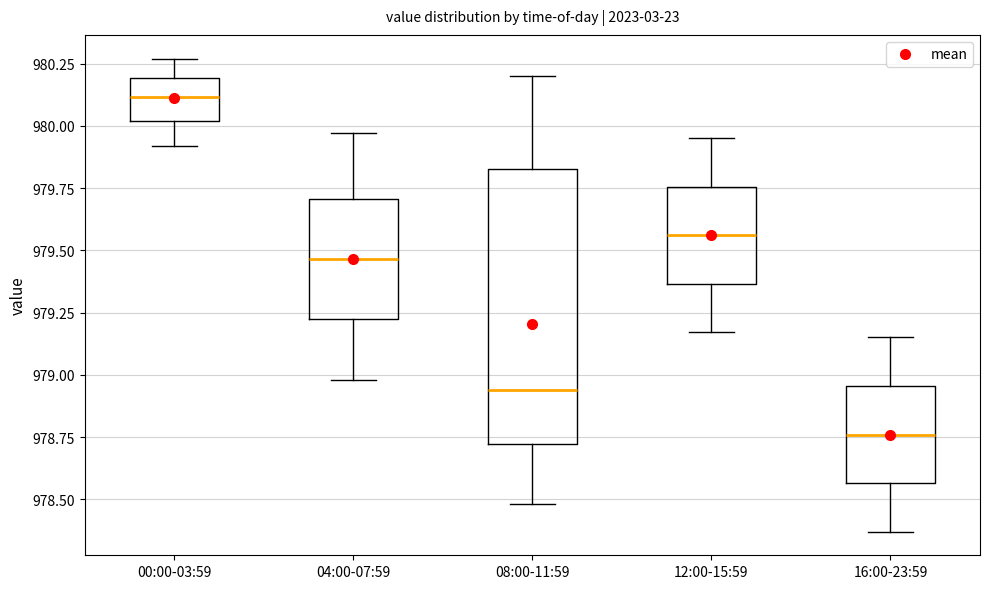

Reading left to right, transcribe this box plot: for each box, give where its median line is, the range the box spans, and where its two whiskers end, as read against the y-axis. The values are not printed on the chart, so give them approximately, as read against the axis.

00:00-03:59: median 980.10, box 980.00 to 980.20, whiskers 979.90 to 980.25
04:00-07:59: median 979.45, box 979.20 to 979.70, whiskers 979.00 to 979.95
08:00-11:59: median 978.95, box 978.70 to 979.85, whiskers 978.50 to 980.20
12:00-15:59: median 979.55, box 979.35 to 979.75, whiskers 979.15 to 979.95
16:00-23:59: median 978.75, box 978.55 to 978.95, whiskers 978.35 to 979.15